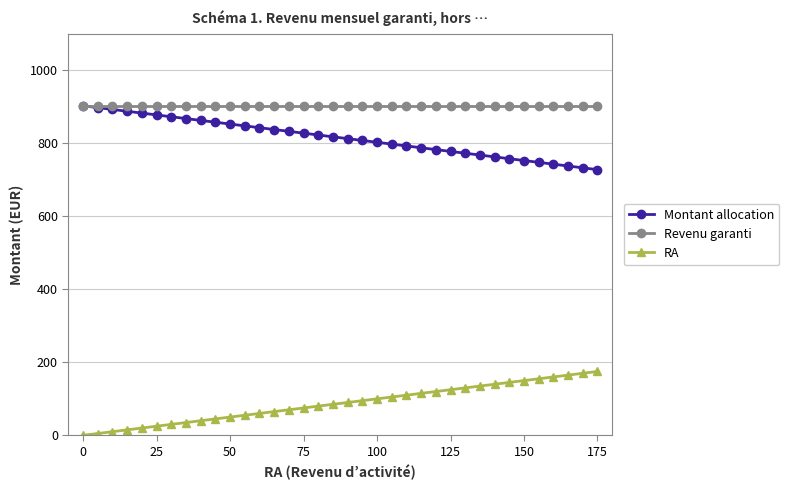

True or false: Montant allocation and RA cross at least once.

False